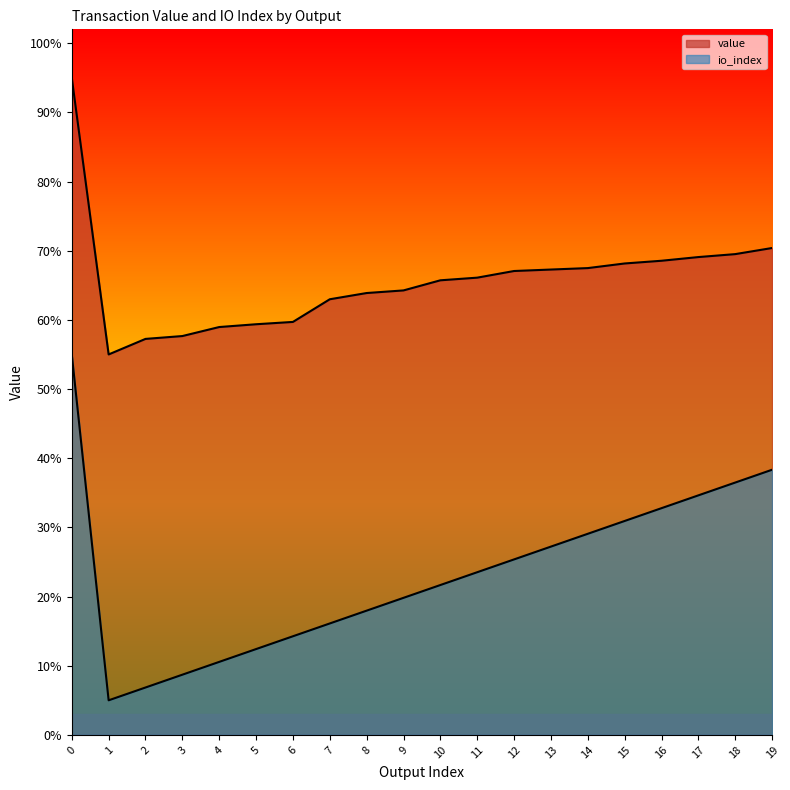

The value series shows 0.4 at 0. True or false?

False